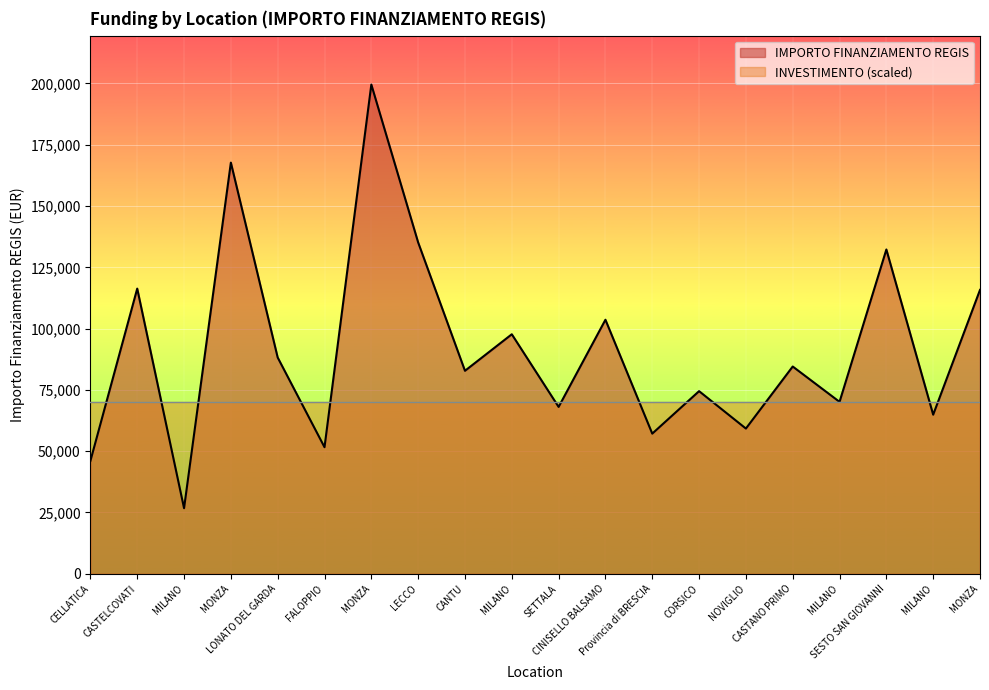

What is the difference between the values at LONATO DEL GARDA and NOVIGLIO?

28984.8